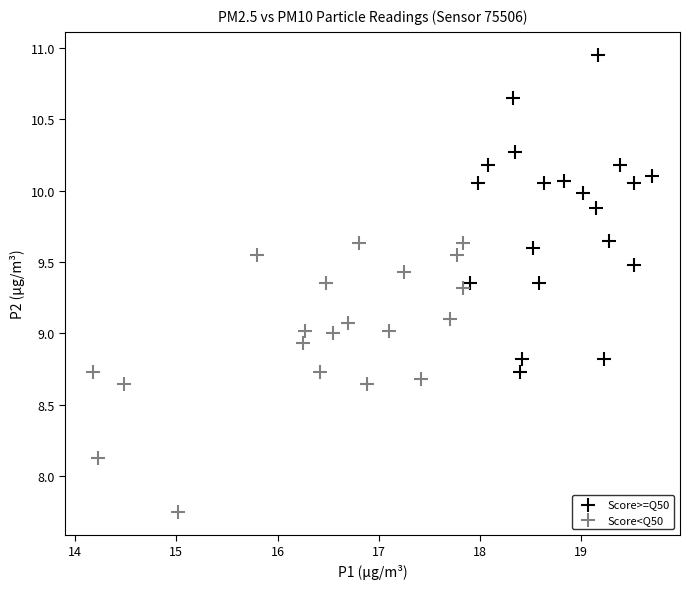

Which series contains the lowest Y value?

Score<Q50